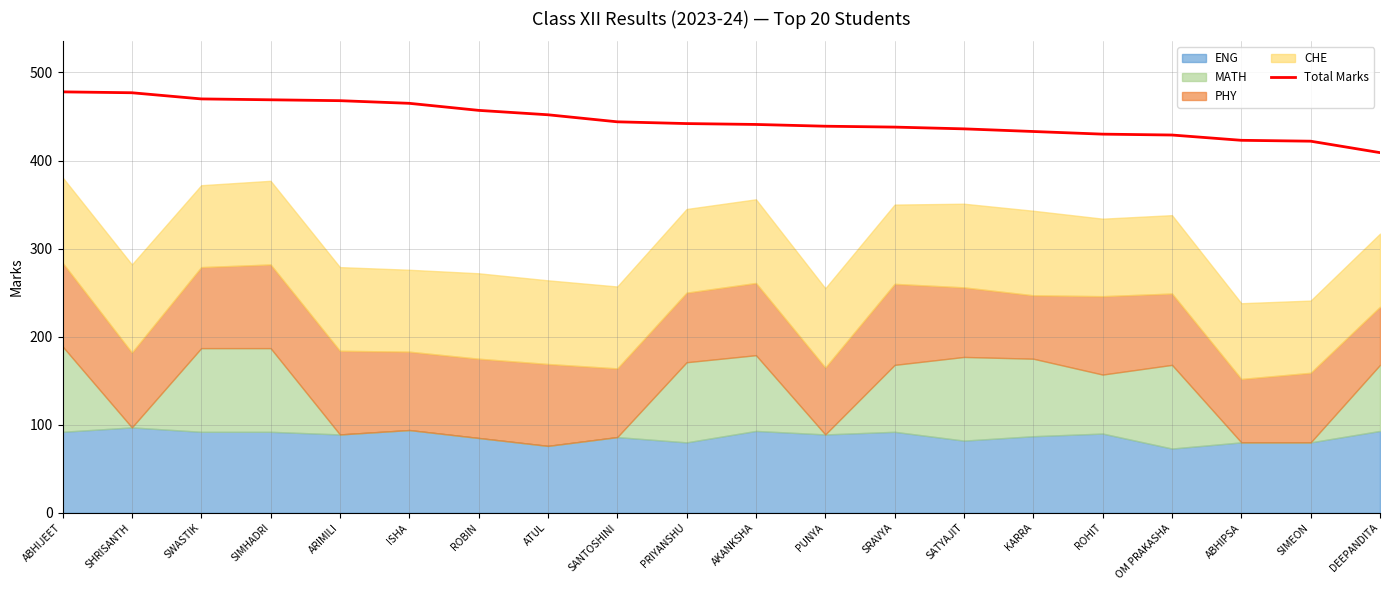

What is the value of the 15th point from the left?

433